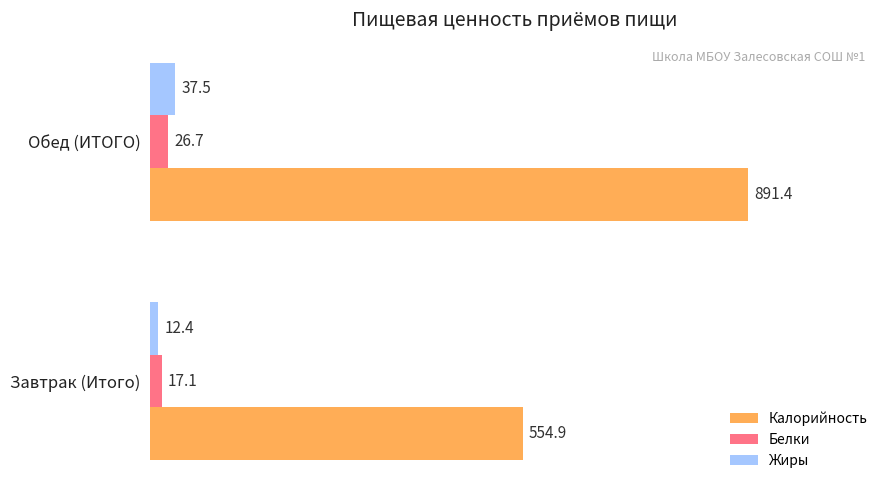

The value of Калорийность at Обед (ИТОГО) is 891.4. True or false?

True